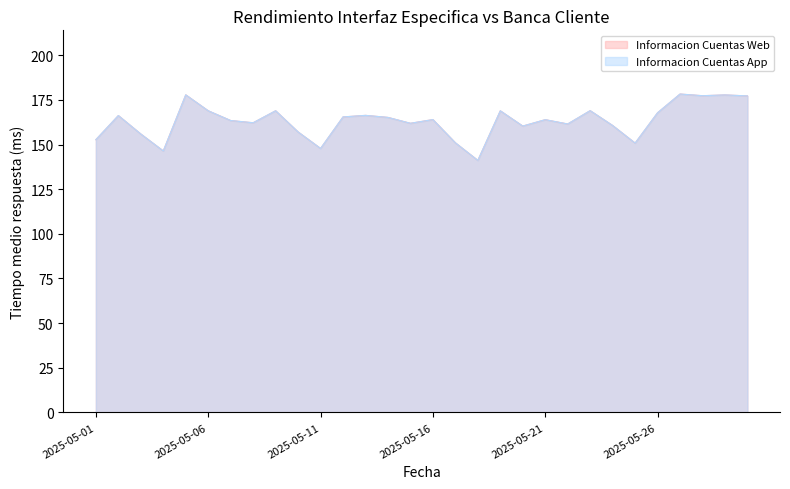

Is it true that Informacion Cuentas App equals 150.8 at 2025-05-25?

True